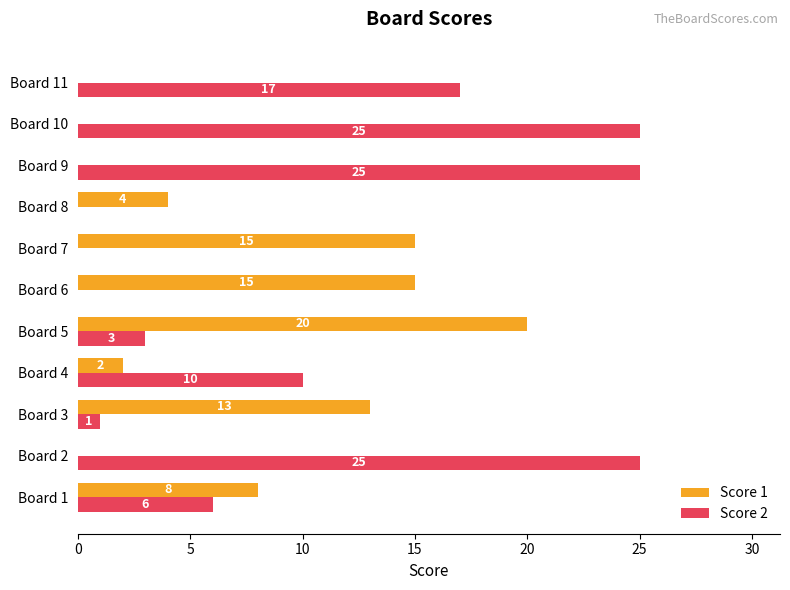

What is the total value across all series at Board 8?

4